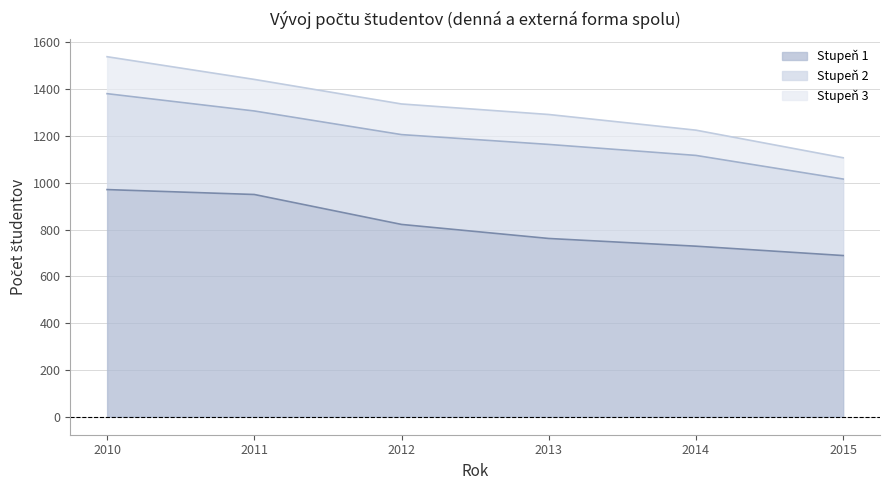

Which series has the largest total across all categories?

Stupeň 1